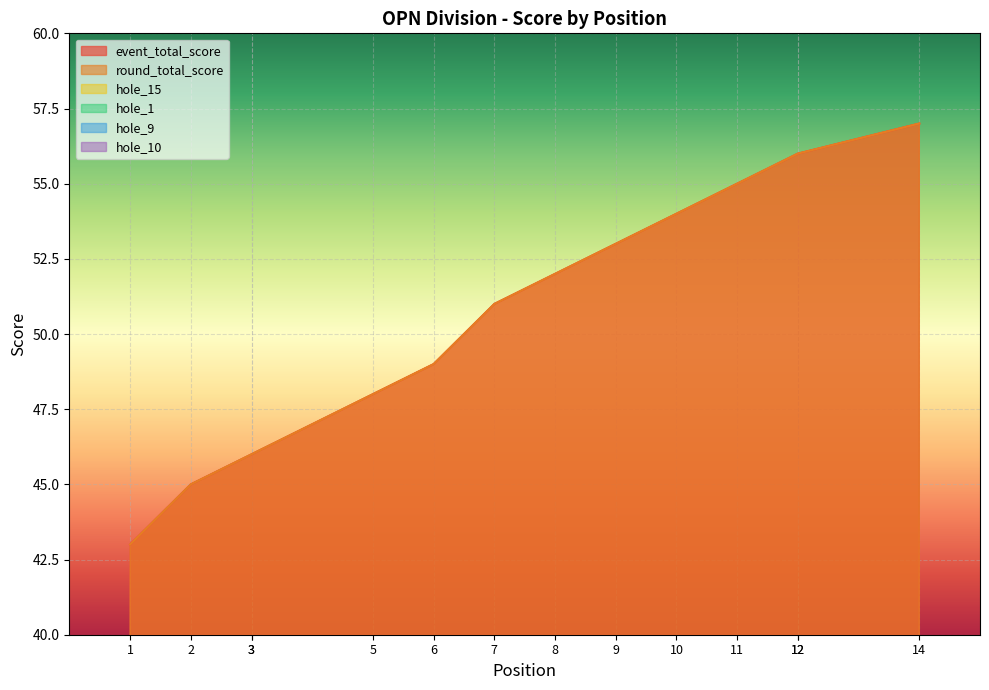

At 1, list the series in order from smallest to largest.

hole_9, hole_10, hole_15, hole_1, event_total_score, round_total_score